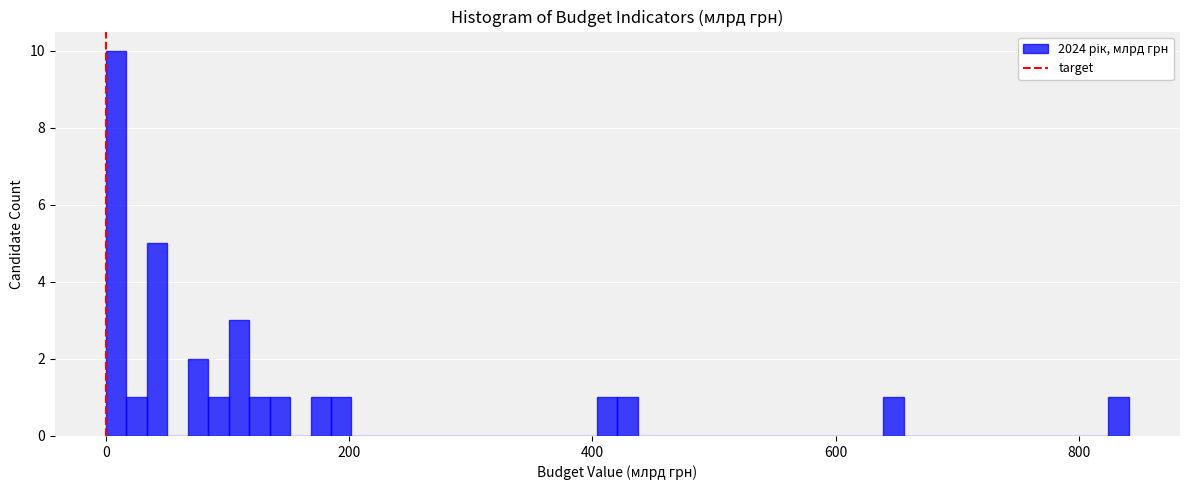

Read against the x-axis, roughly where is the centre of the tallest bar?

0